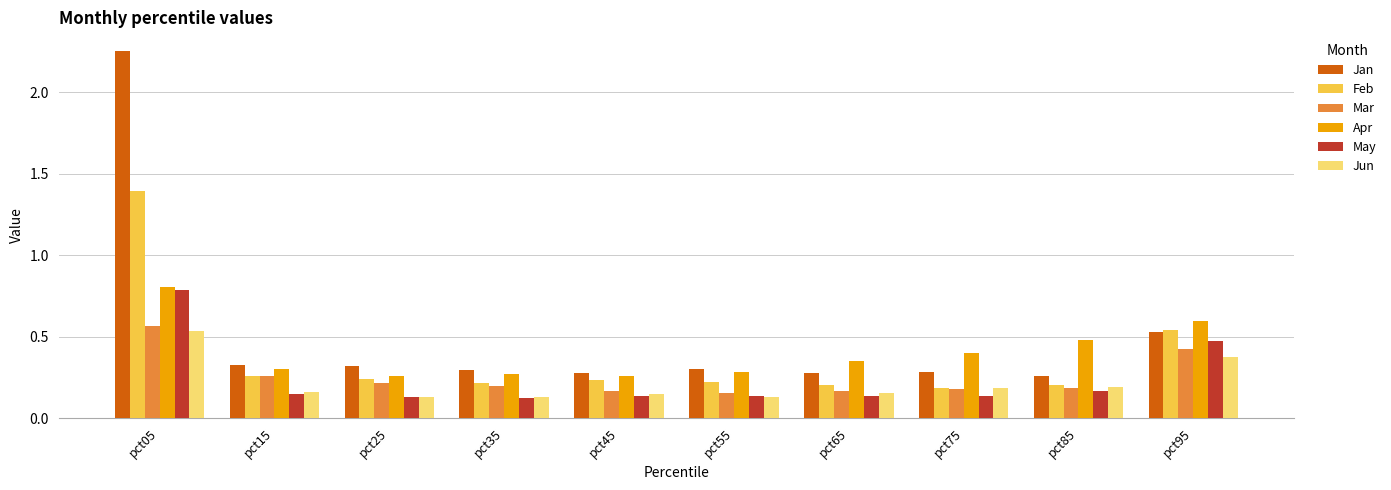

Rank the series by their maximum value, from lowest to highest.

Jun, Mar, May, Apr, Feb, Jan